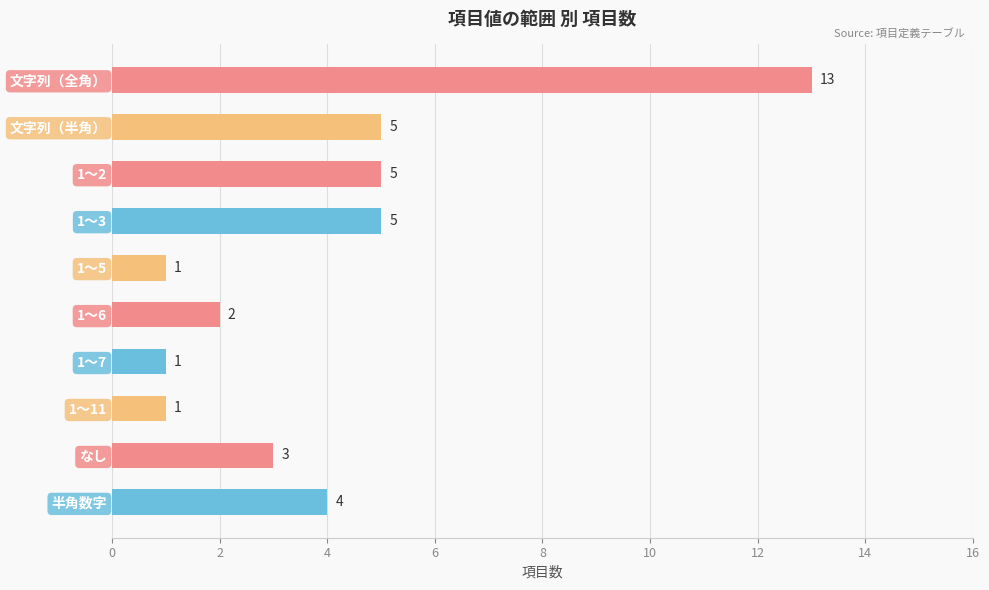

What is the ratio of the value at 1～3 to the value at 1～11?

5.0